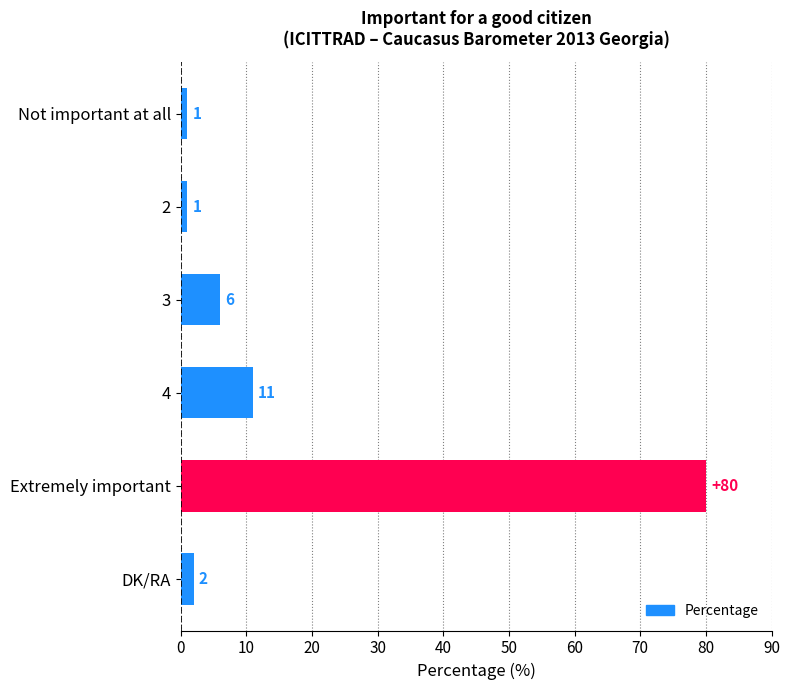

What is the value of the 2nd bar from the top?

1